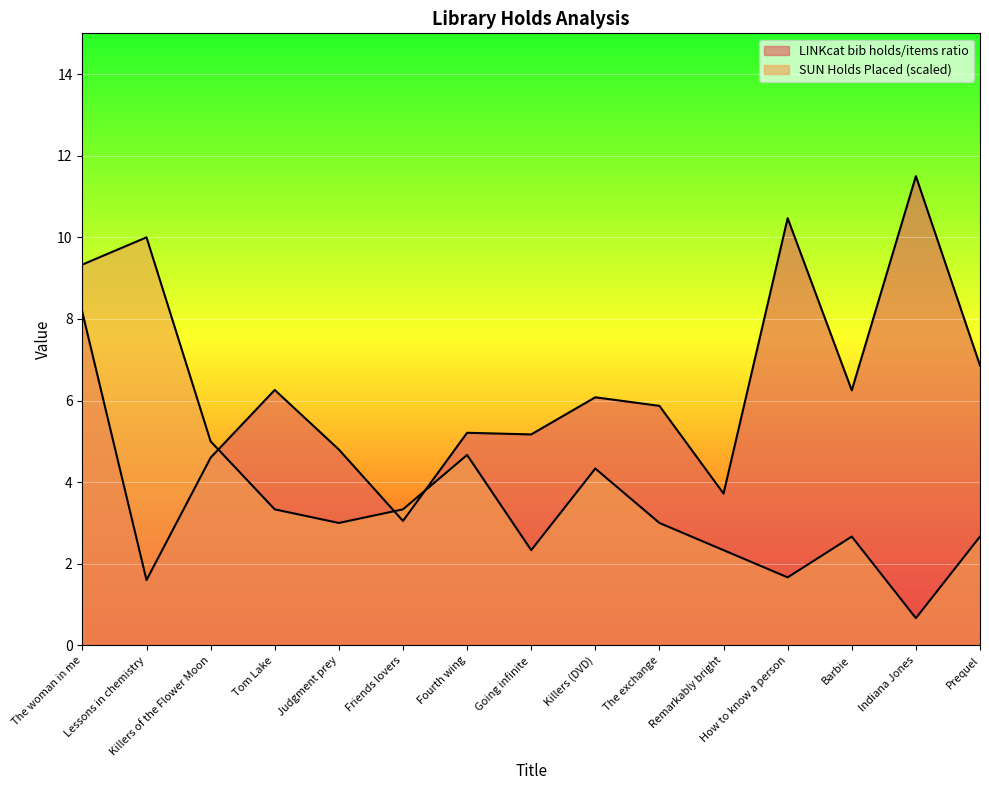

True or false: SUN Holds Placed and LINKcat bib holds/items ratio intersect in this chart.

True